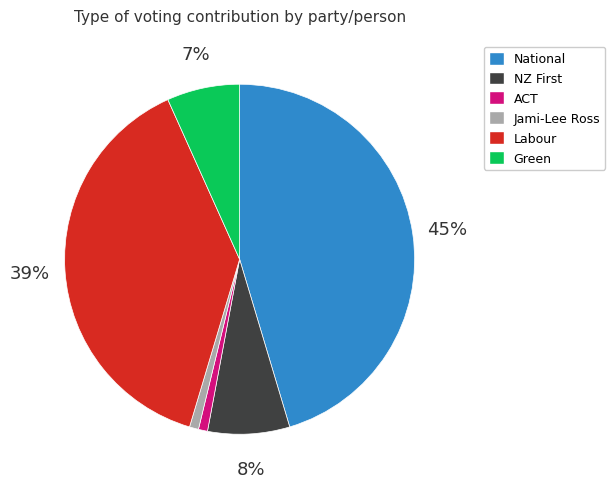

Is it true that National is 45% of the pie?

True